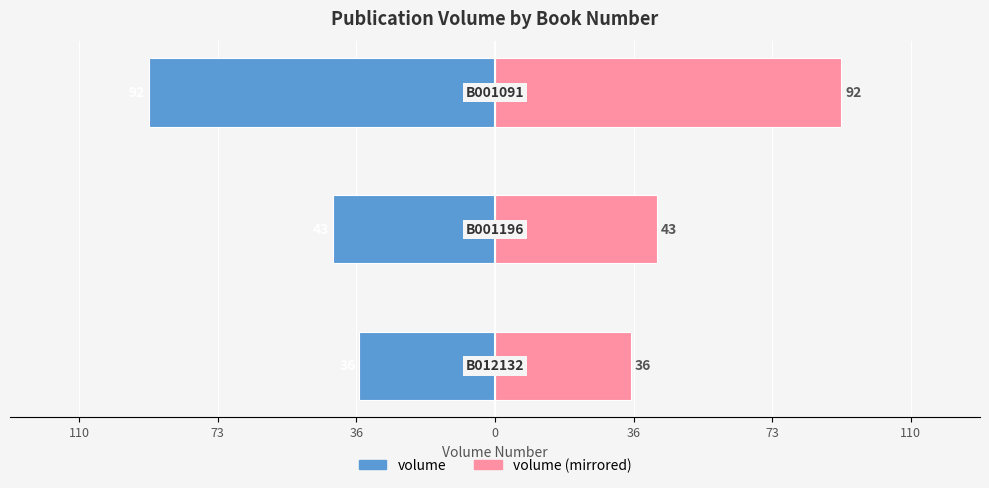

Reading left to right, what are all the values shown in this chart?

volume: -36	-43	-92
volume (mirrored): 36	43	92